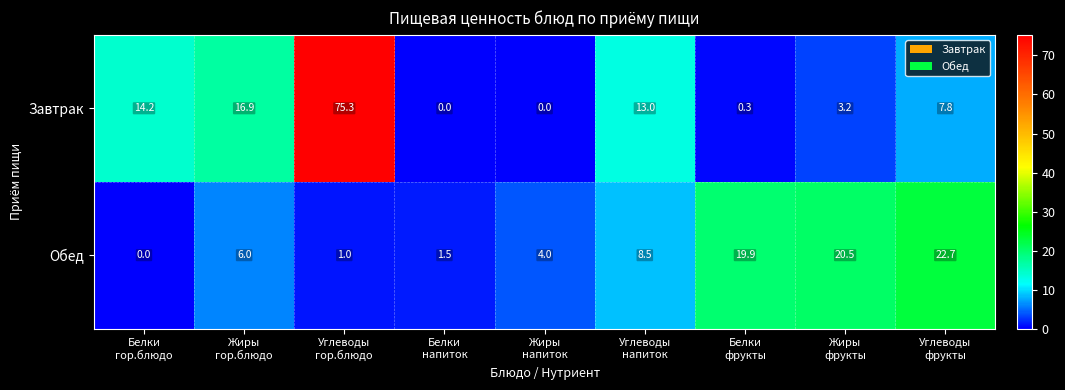

How many data points in Обед are less than 6?

4